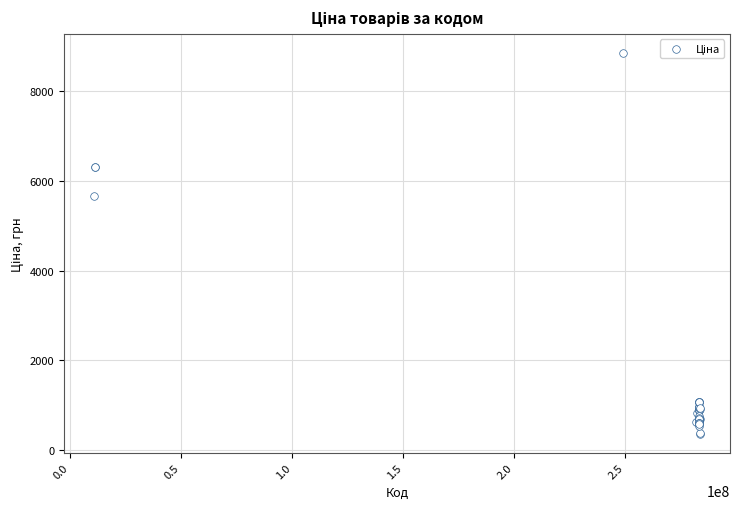

What Y value in the scatter plot is closest to 4608?

5673.8